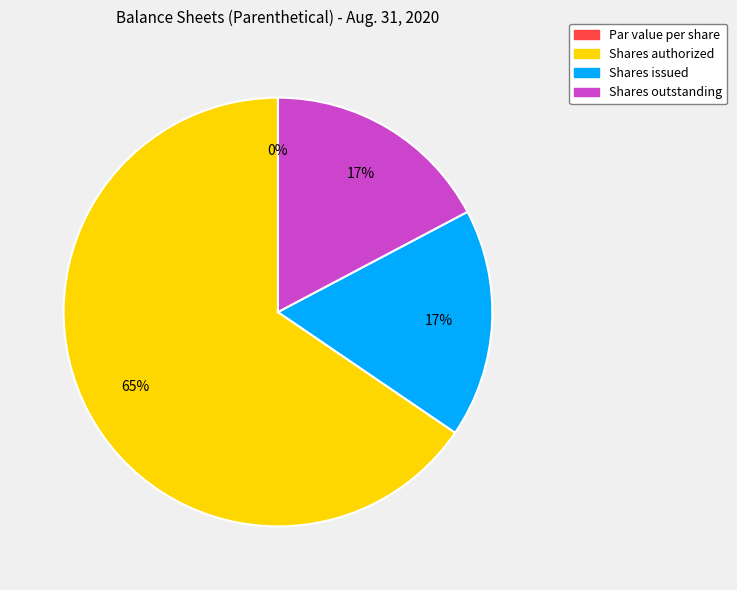

Count the number of slices in the pie.

4